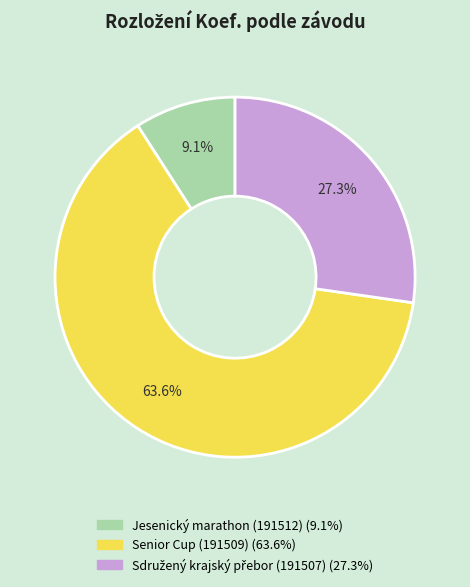

What portion of the pie excludes Senior Cup (191509)?

36.4%